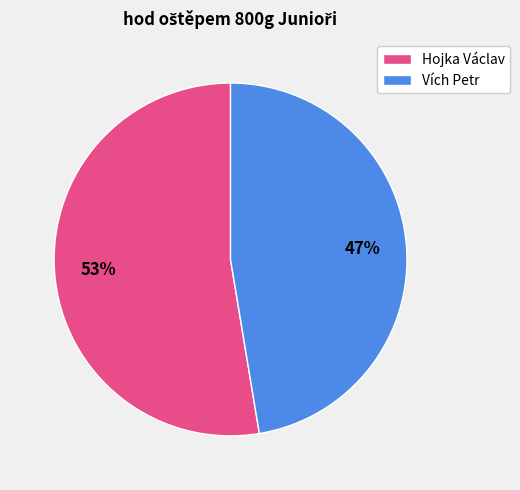

Approximately how many times larger is the value at Vích Petr compared to Hojka Václav?

0.9